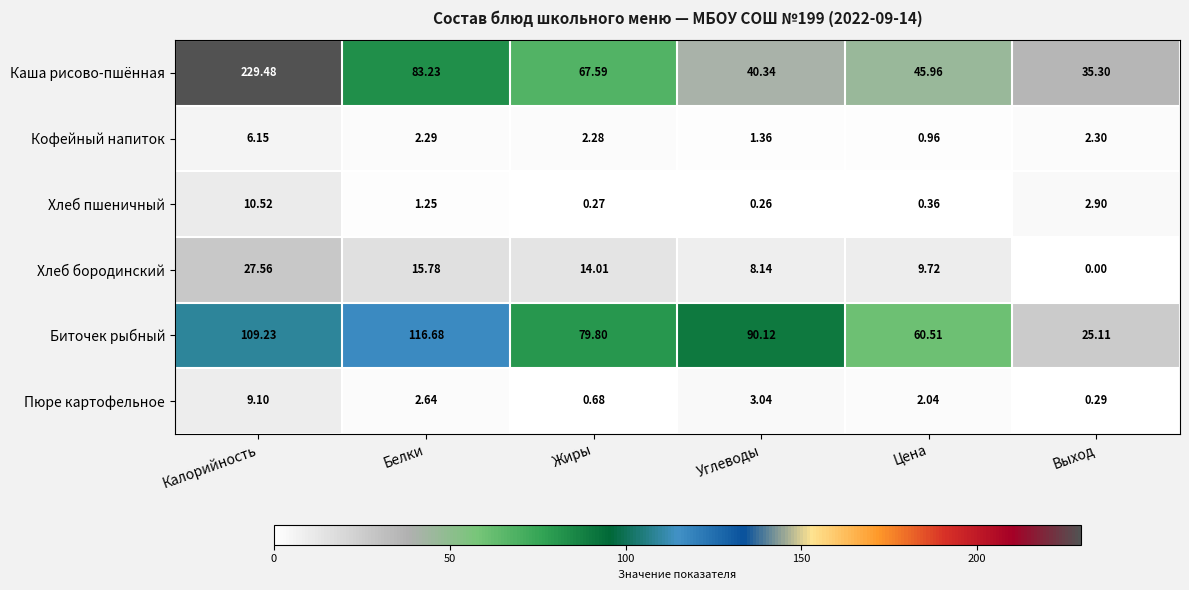

List the labels in order of Хлеб бородинский value, smallest first.

Выход, Углеводы, Цена, Жиры, Белки, Калорийность